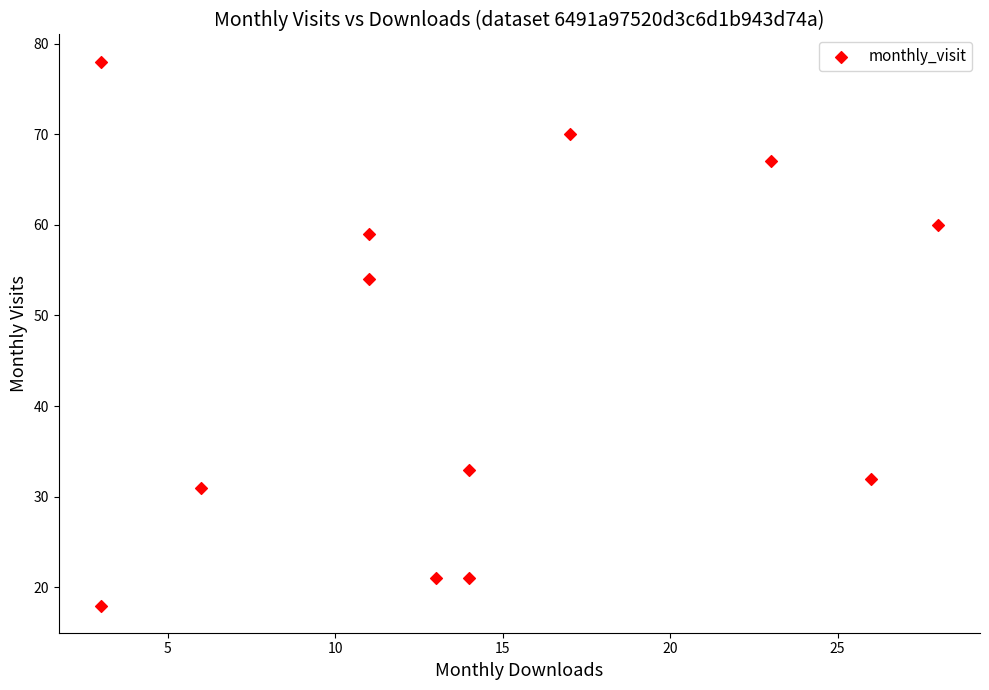

What Y value in the scatter plot is closest to 48?

54